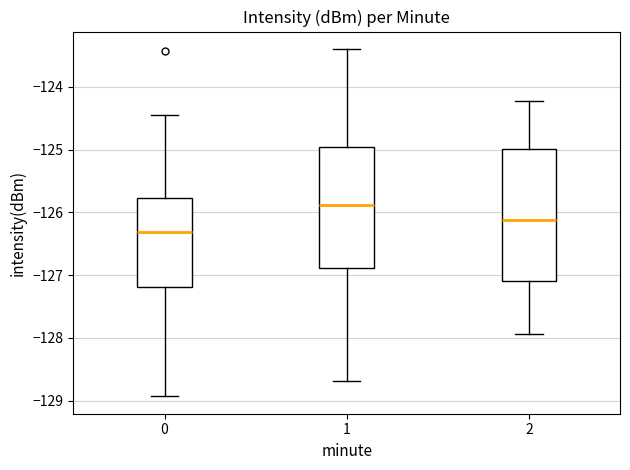

Reading left to right, transcribe this box plot: for each box, give where its median line is, the range the box spans, and where its two whiskers end, as read against the y-axis. The values are not printed on the chart, so give them approximately, as read against the axis.

0: median -126.3, box -127.2 to -125.8, whiskers -128.9 to -124.5
1: median -125.9, box -126.9 to -125.0, whiskers -128.7 to -123.4
2: median -126.1, box -127.1 to -125.0, whiskers -127.9 to -124.2